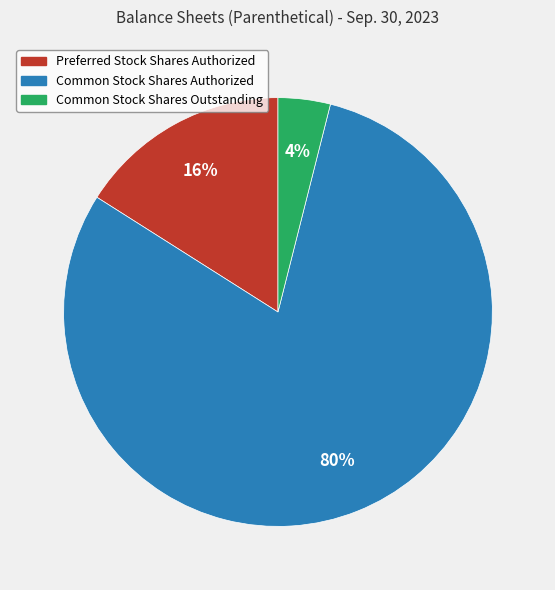

Combined, do Common Stock Shares Authorized and Common Stock Shares Outstanding account for over 50%?

Yes